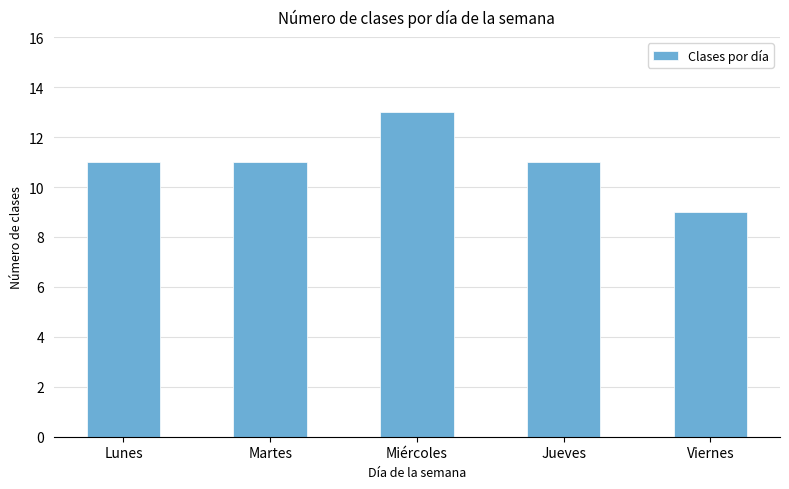

What value does the data have at Martes?

11